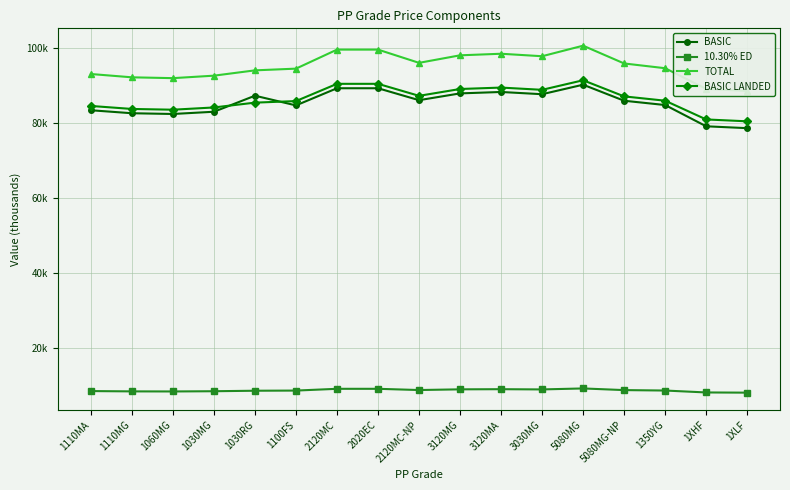

List the series in order of their peak value, highest first.

TOTAL, BASIC LANDED, BASIC, 10.30% ED